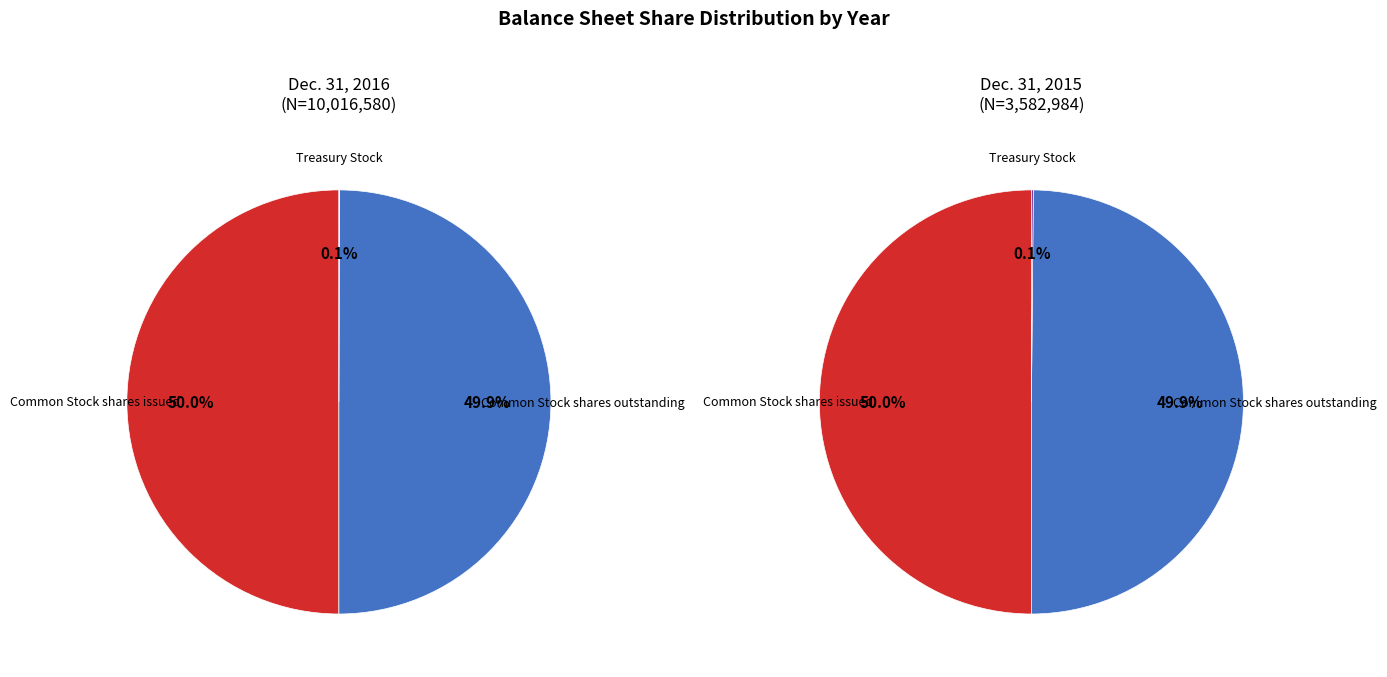

To the nearest percent, what is the combined percentage of Treasury Stock and Common Stock shares outstanding?

50%